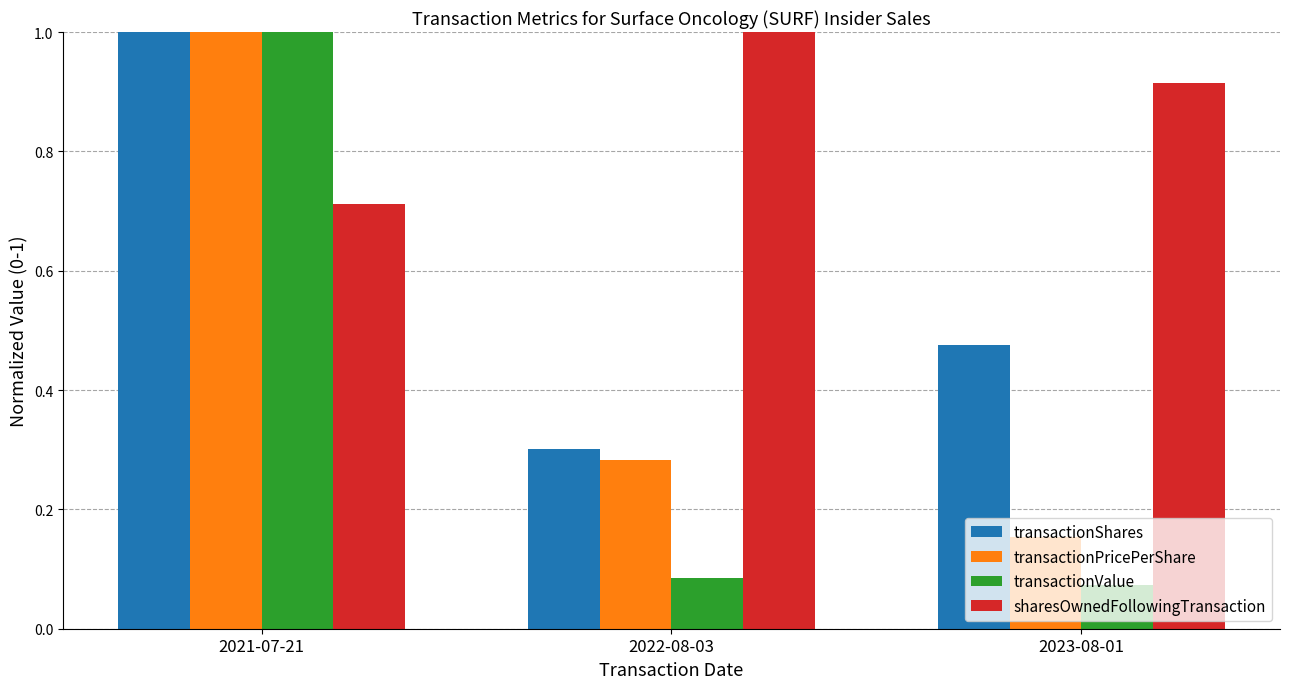

The transactionValue series shows 0.2 at 2021-07-21. True or false?

False